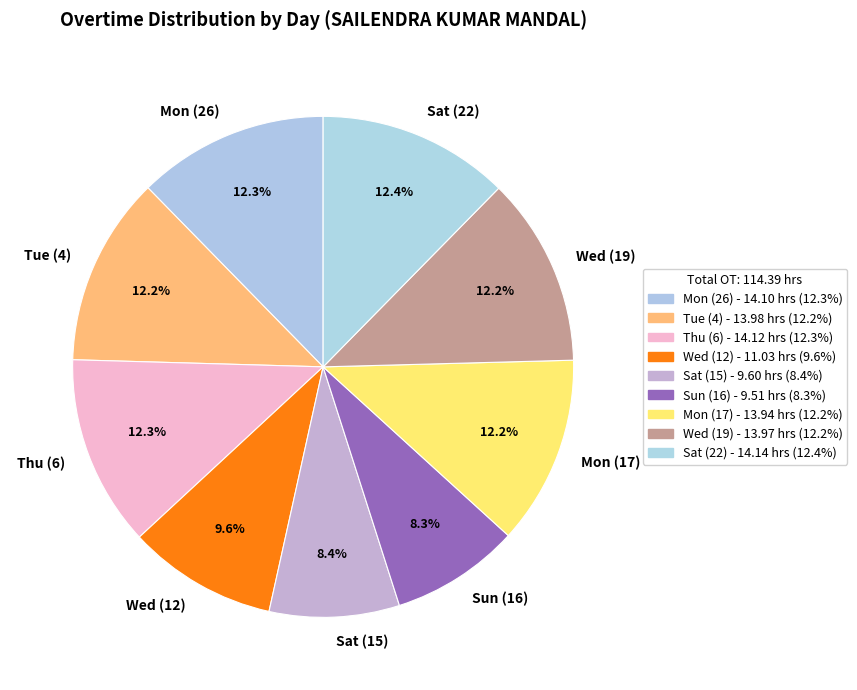

Is it true that Sat (15) is 1% of the pie?

False